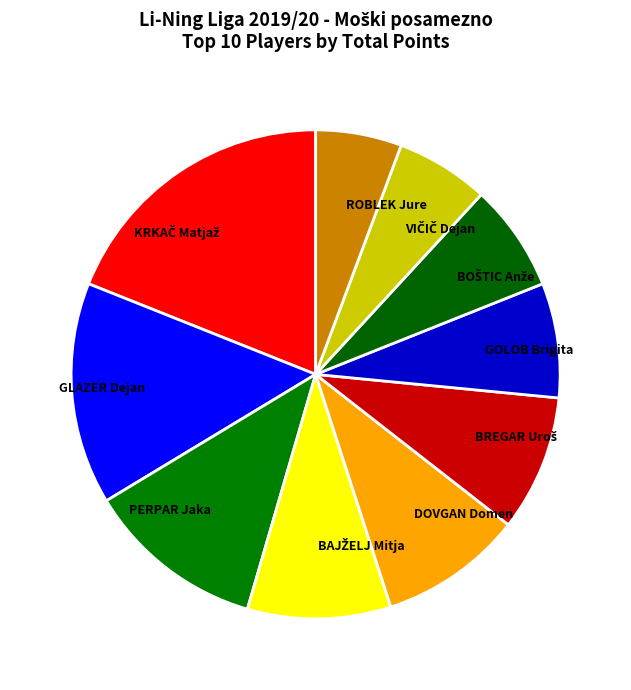

Is there a majority slice in this chart?

No